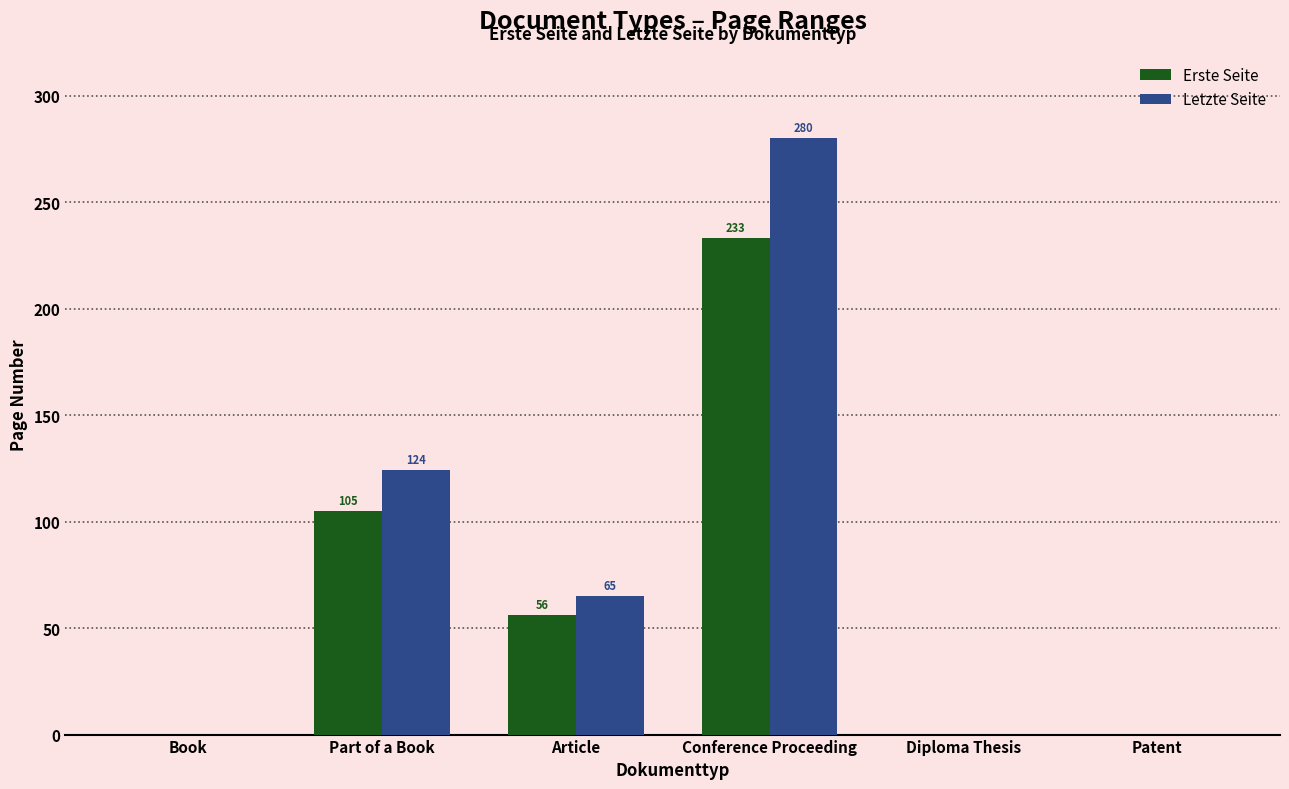

Reading right to left, extract all data points from this chart.

Erste Seite: Patent=0	Diploma Thesis=0	Conference Proceeding=233	Article=56	Part of a Book=105	Book=0
Letzte Seite: Patent=0	Diploma Thesis=0	Conference Proceeding=280	Article=65	Part of a Book=124	Book=0